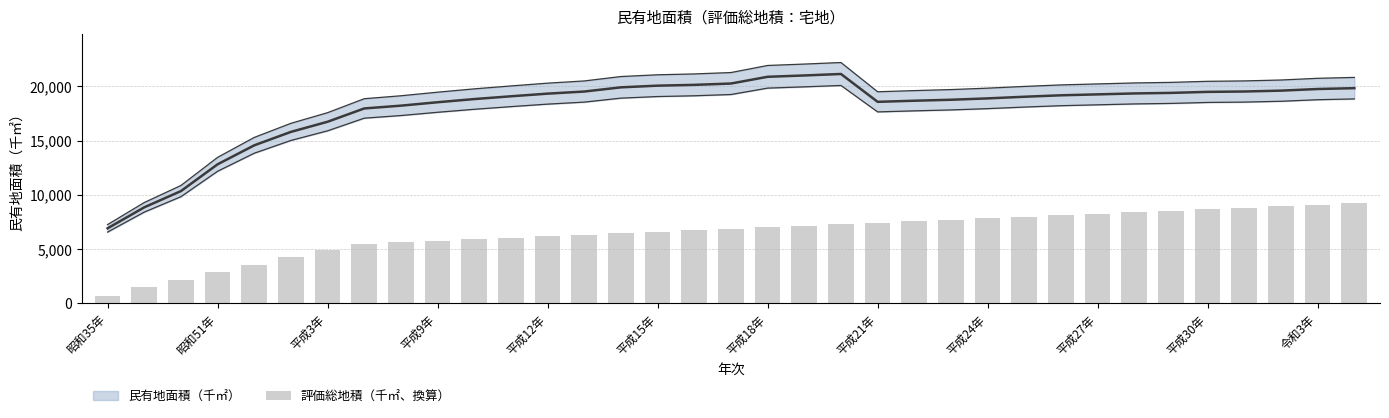

What is the label of the 24th bar from the left?

23